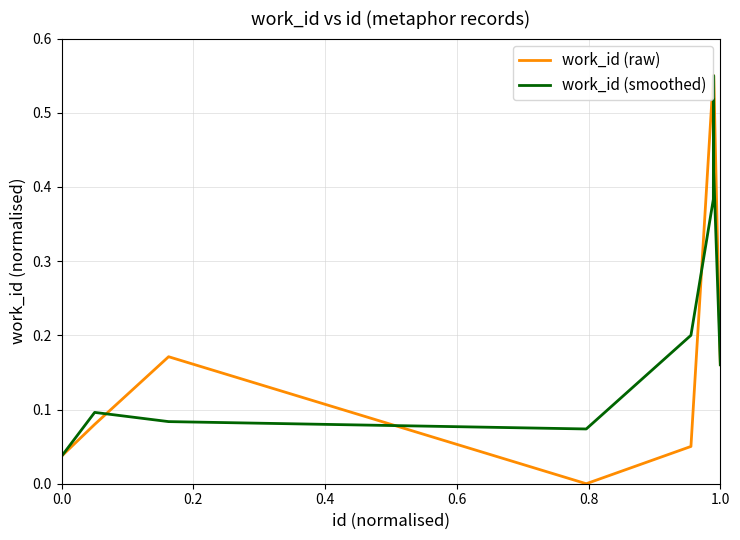

Which series has the widest spread of values?

work_id (raw)